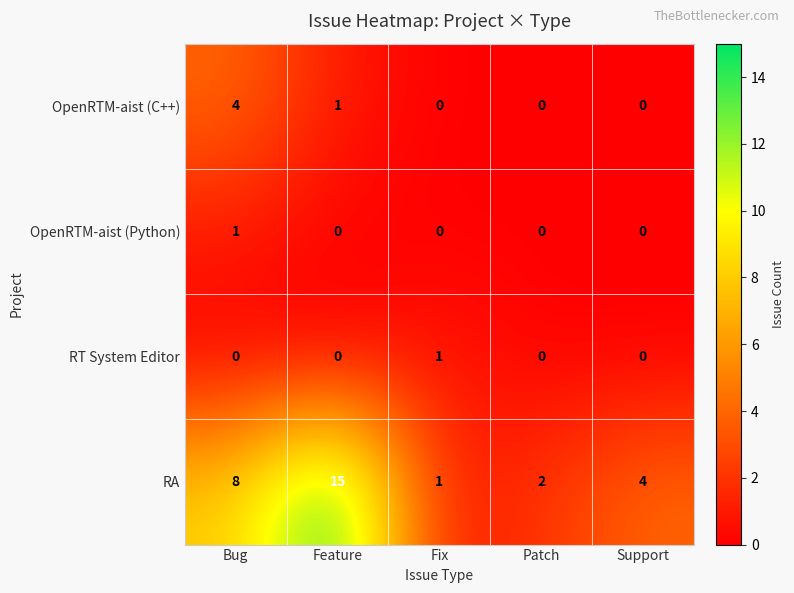

Which series has the largest total across all categories?

RA